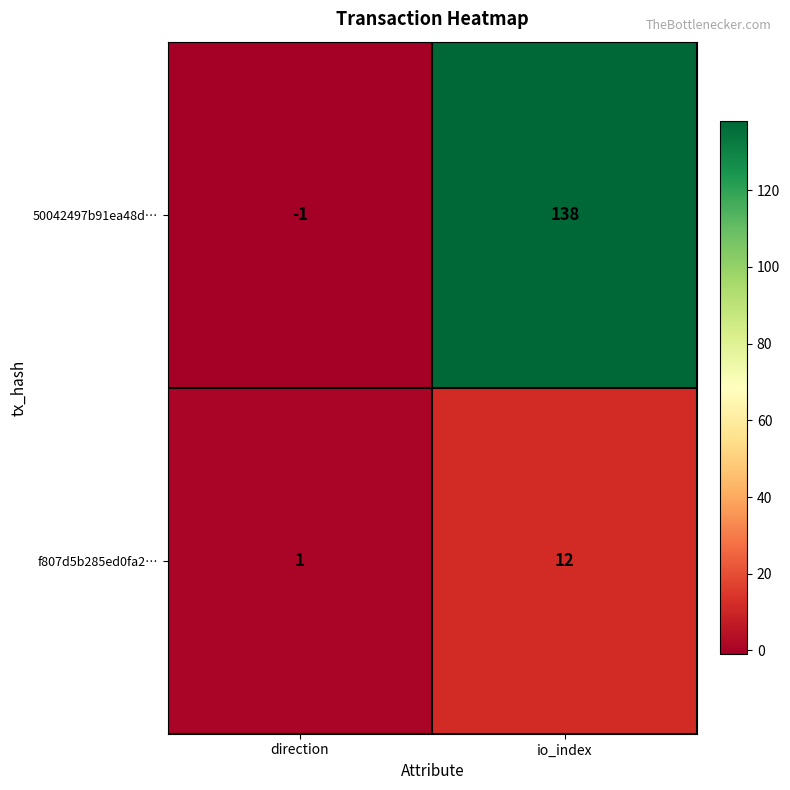

Reading left to right, extract all data points from this chart.

50042497b91ea48d…: -1	138
f807d5b285ed0fa2…: 1	12